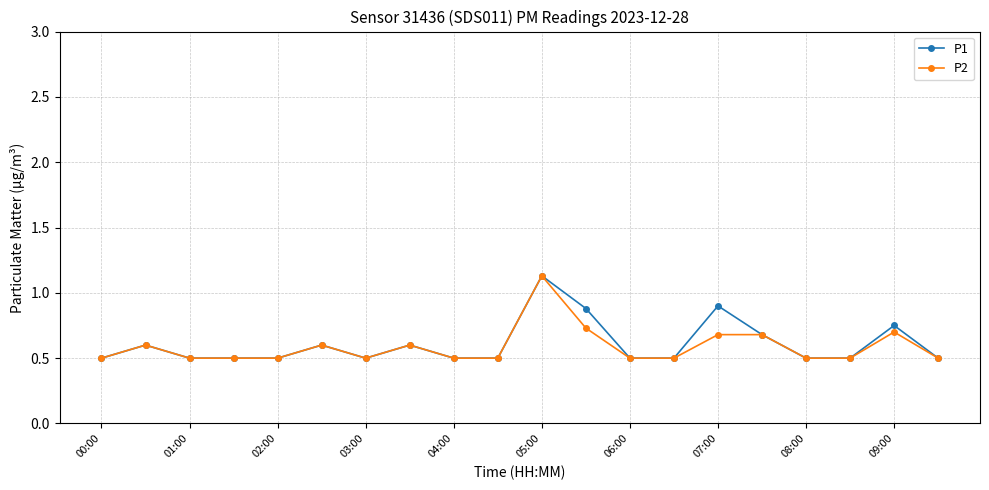

True or false: P2 has more than 0 interior local peaks.

True